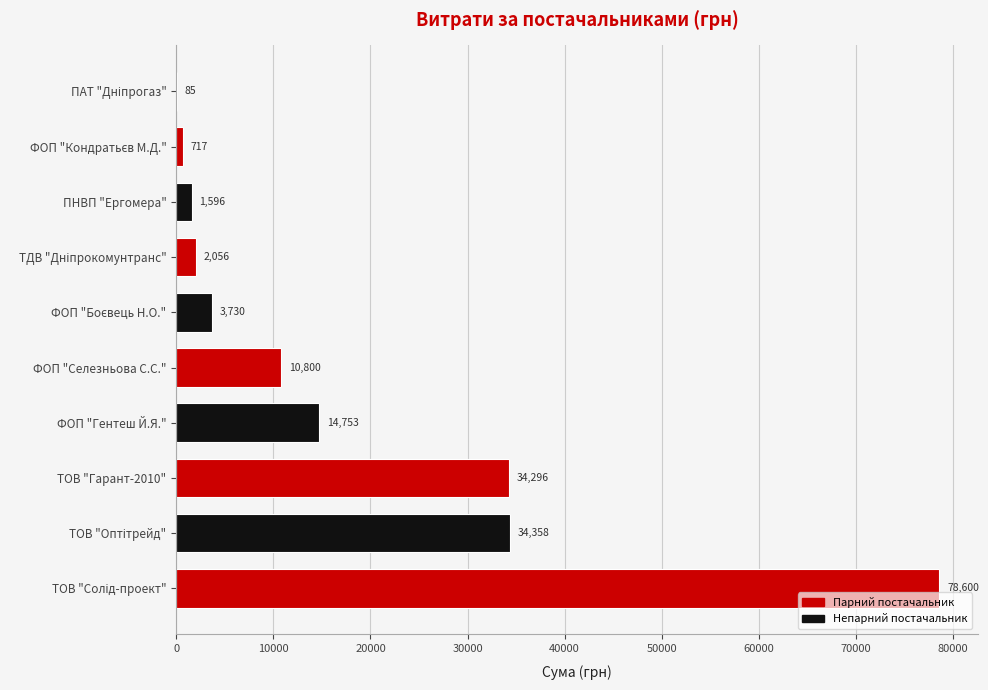

The chart shows a value of 20595.5 at ФОП "Гентеш Й.Я.". True or false?

False